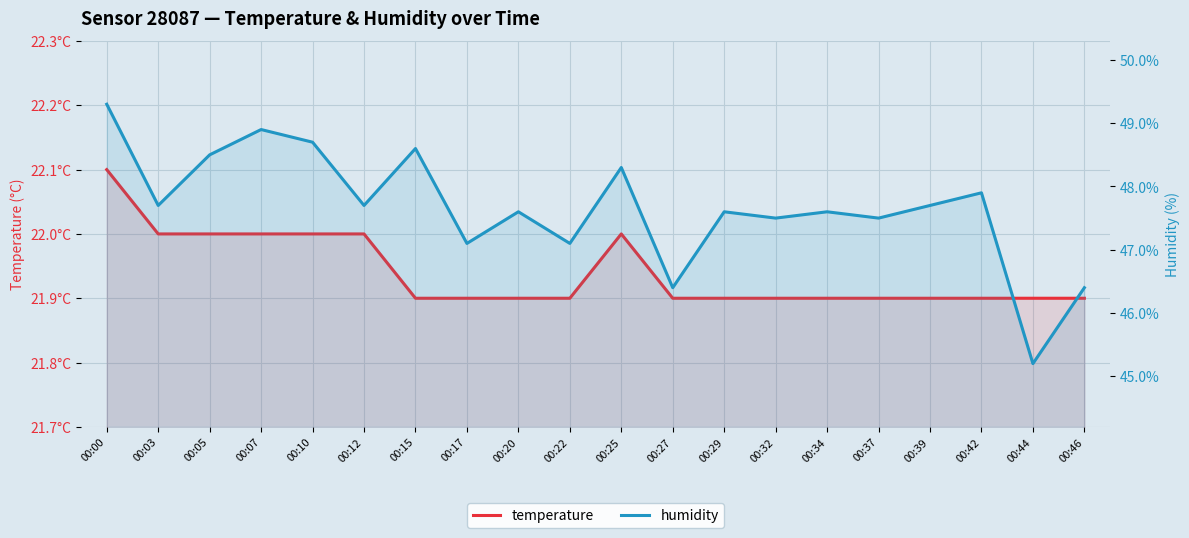

Read the temperature value at 00:12.

22.0